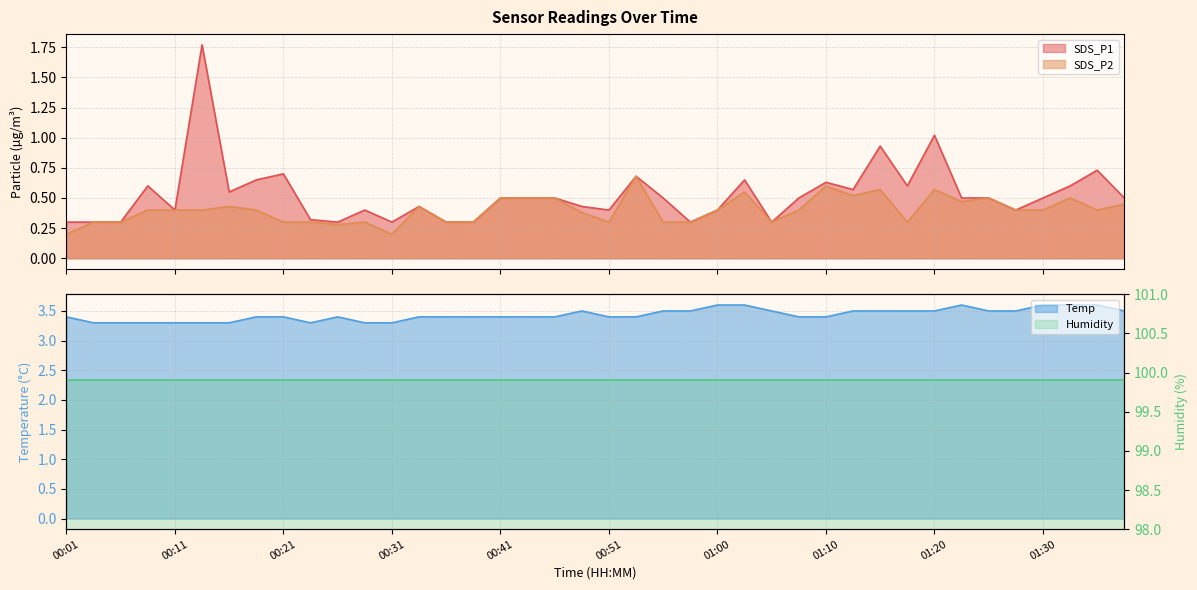

True or false: Temp has more than 2 points higher than both neighbors.

True